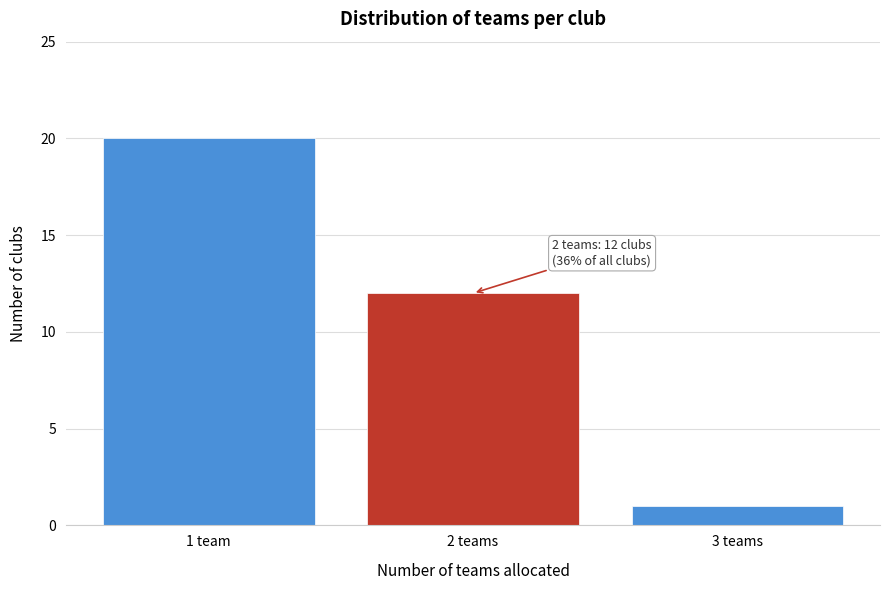

Reading left to right, extract all data points from this chart.

20	12	1